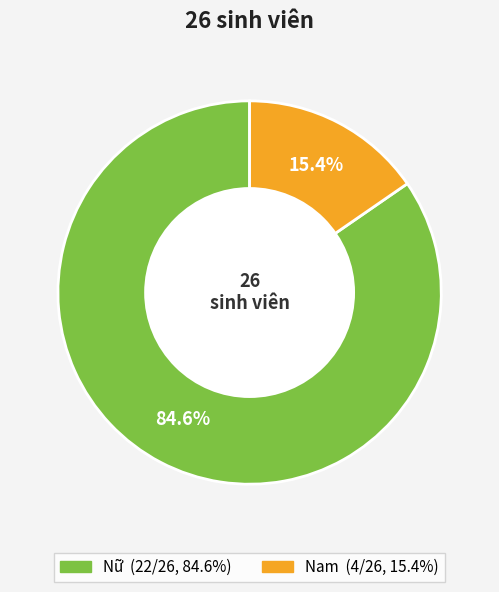

What portion of the pie excludes Nam?

84.6%